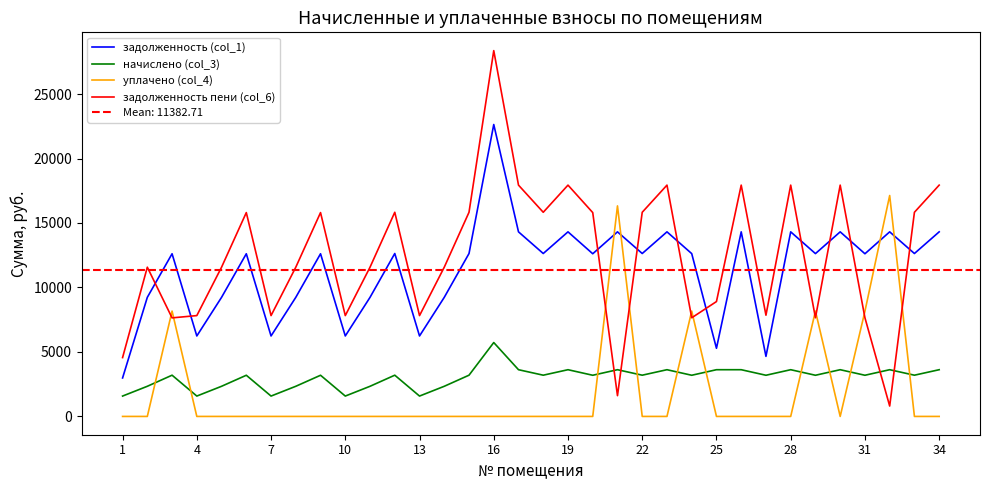

How many times do задолженность пени (col_6) and задолженность (col_1) cross each other?

10